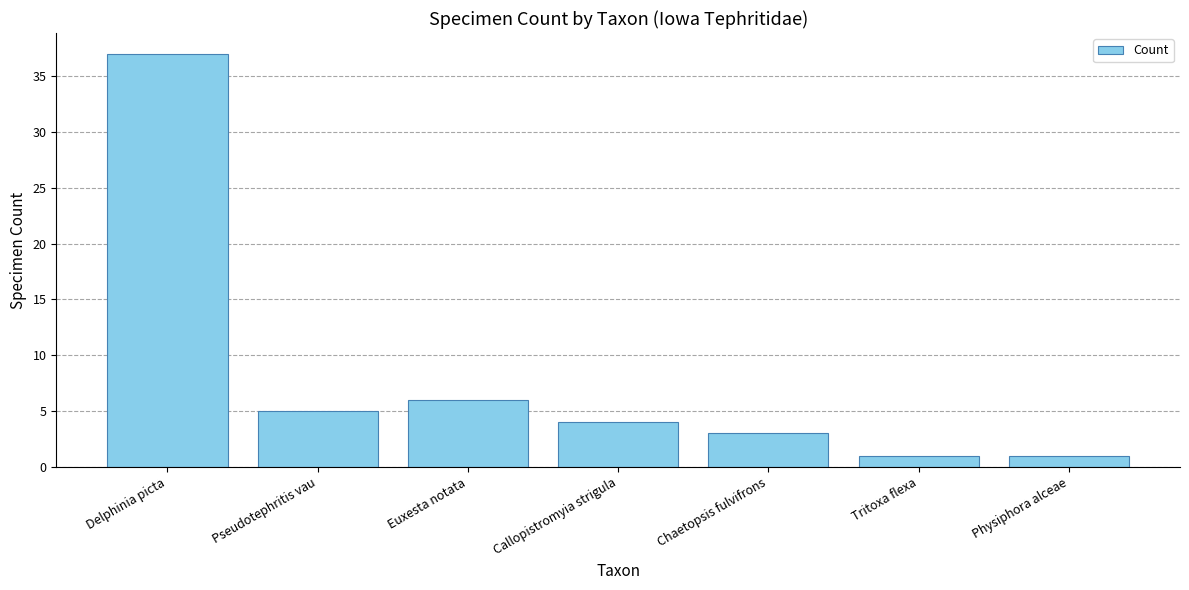

What is the value of the 4th bar from the left?

4